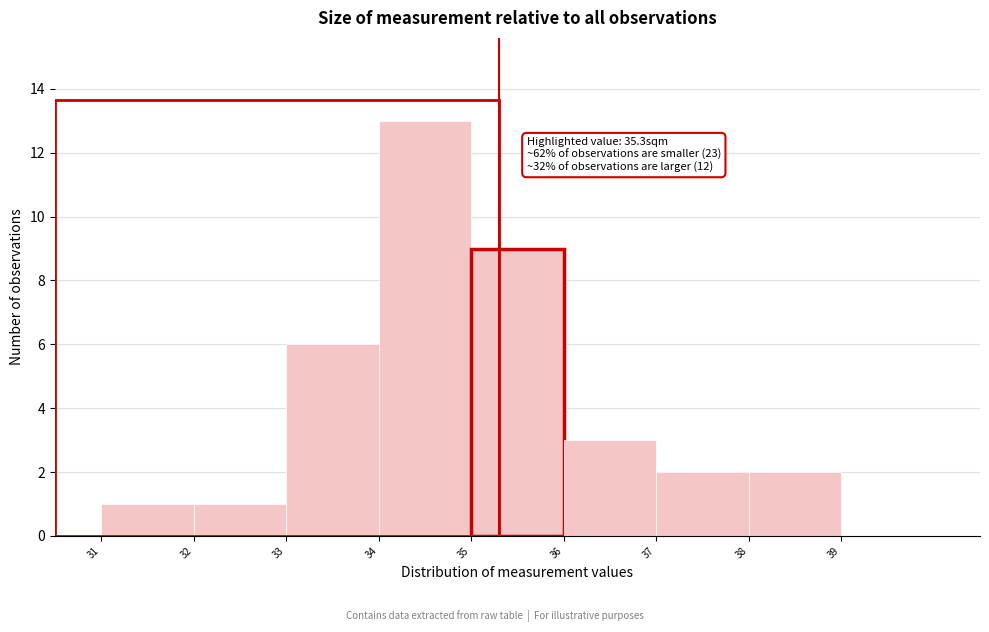

Over which range of the x-axis is the bar tallest?

34 to 35